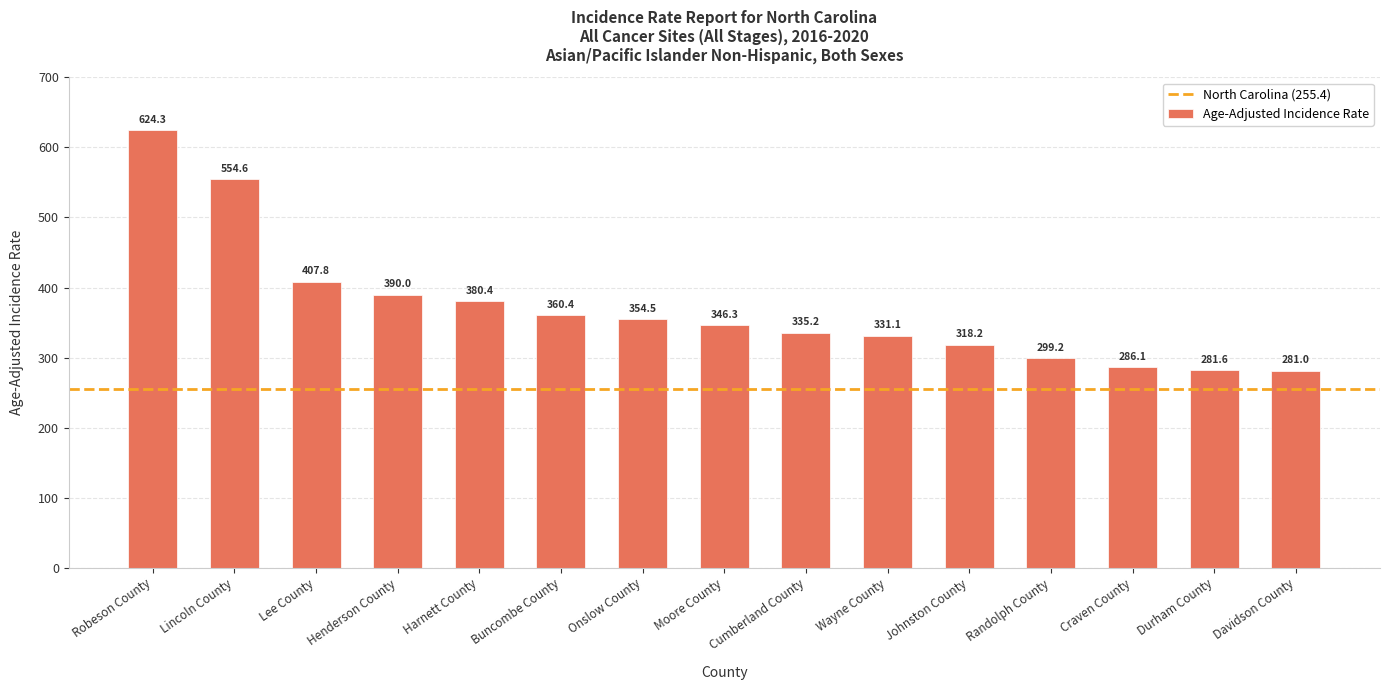

What is the average value?

370.0